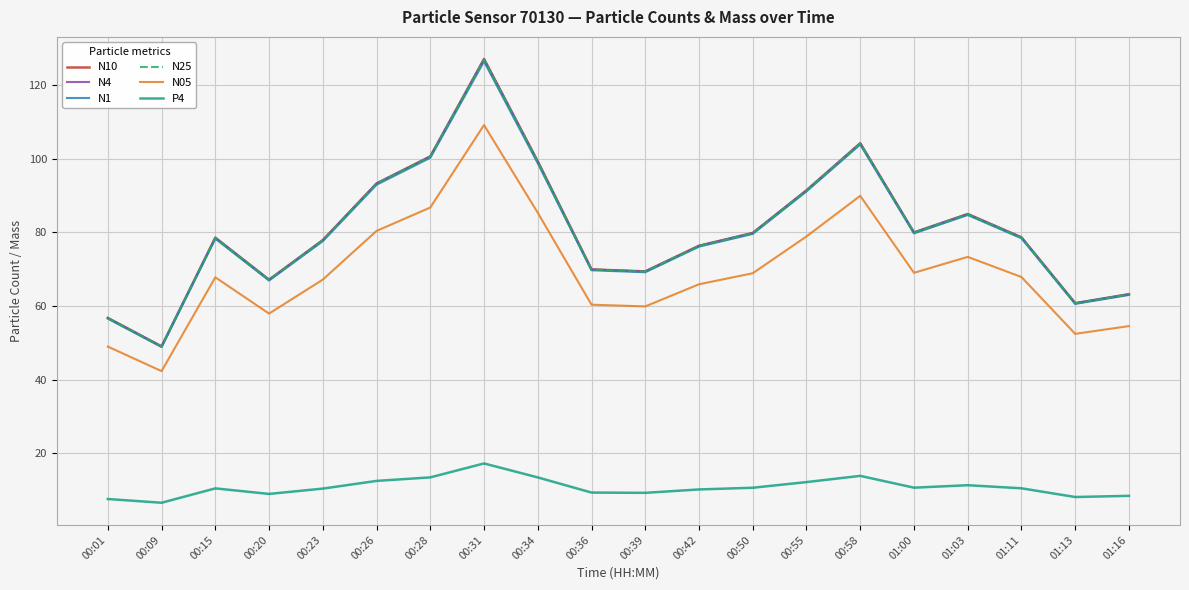

What is the sum of all N1 values?

1602.9